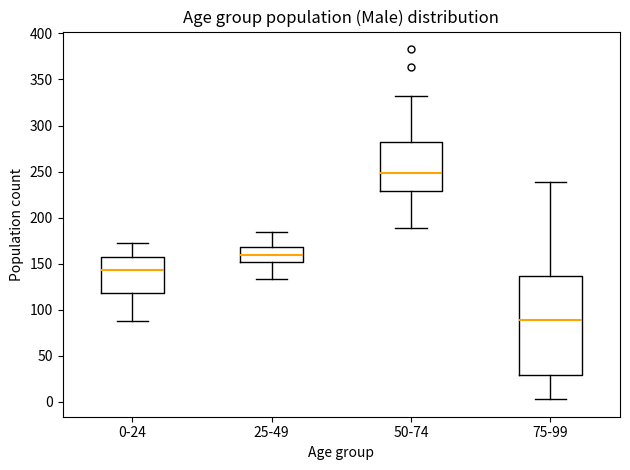

Which box is the tallest, from its lower edge to its upper edge?

75-99